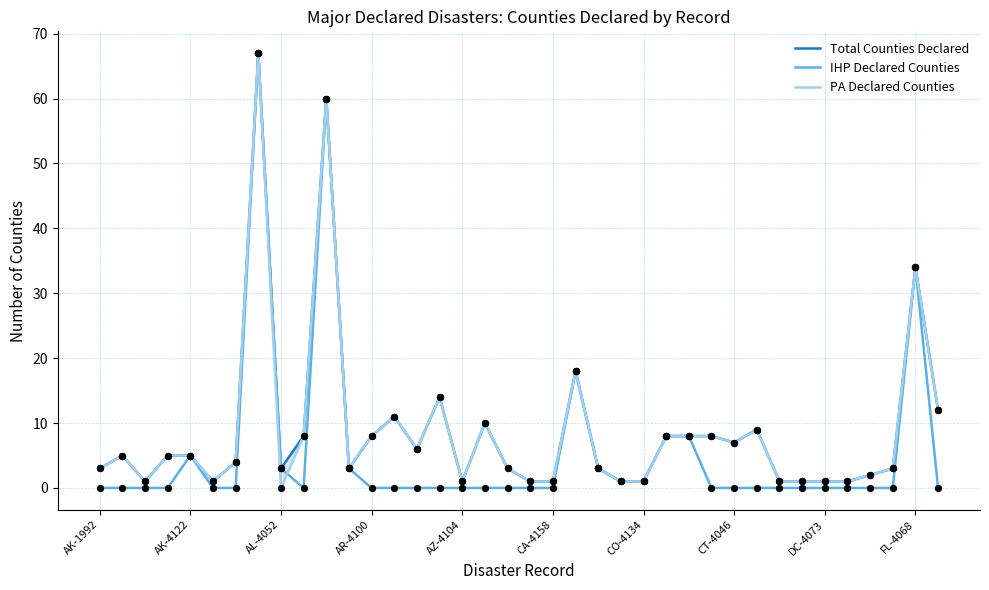

Which series reaches the maximum Y coordinate?

Total Counties Declared